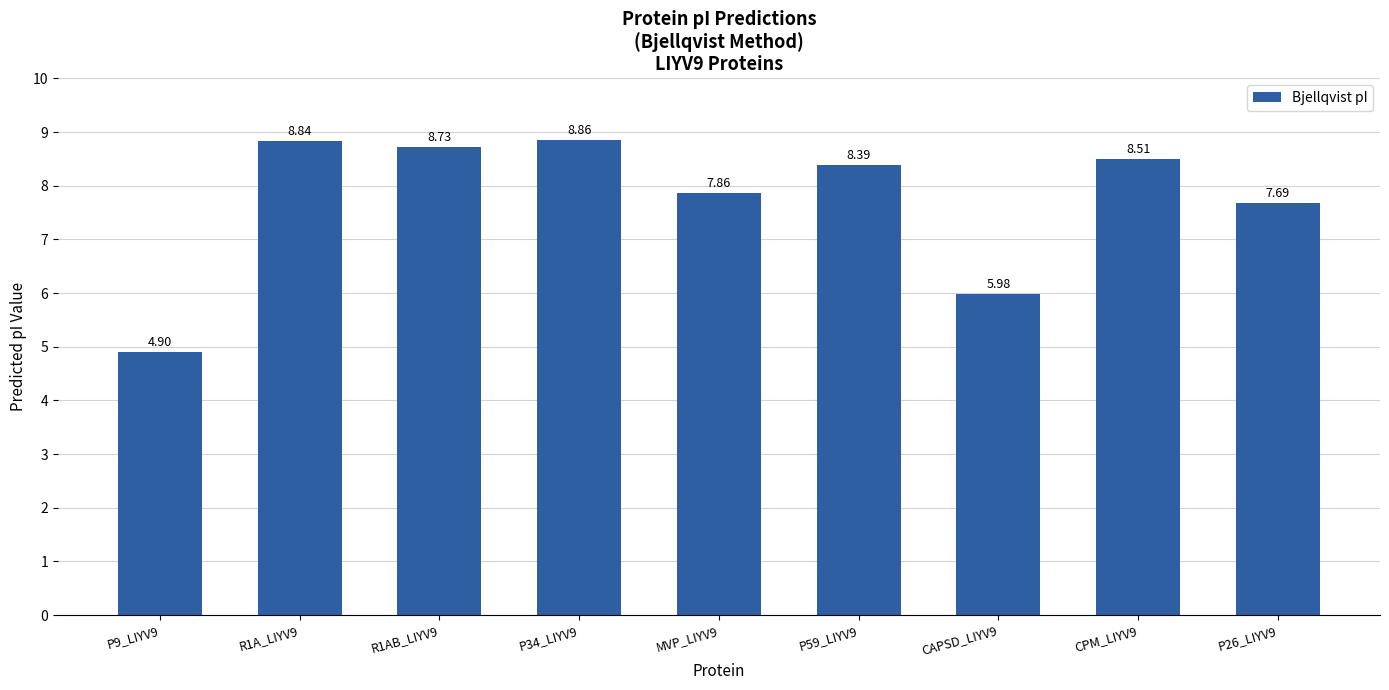

Which category has the highest value across all series?

P34_LIYV9